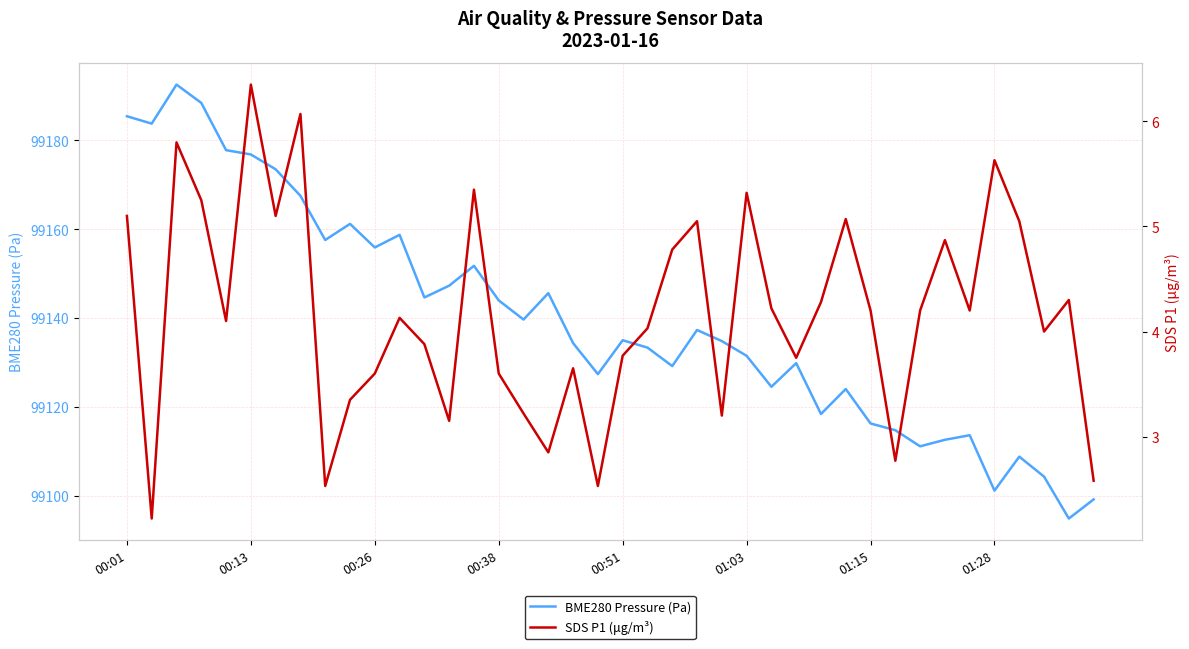

What is the maximum value for BME280 Pressure (Pa)?

99192.6